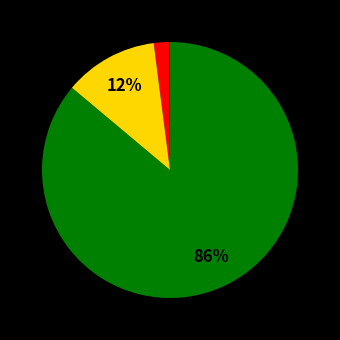

Does any single category account for the majority?

Yes